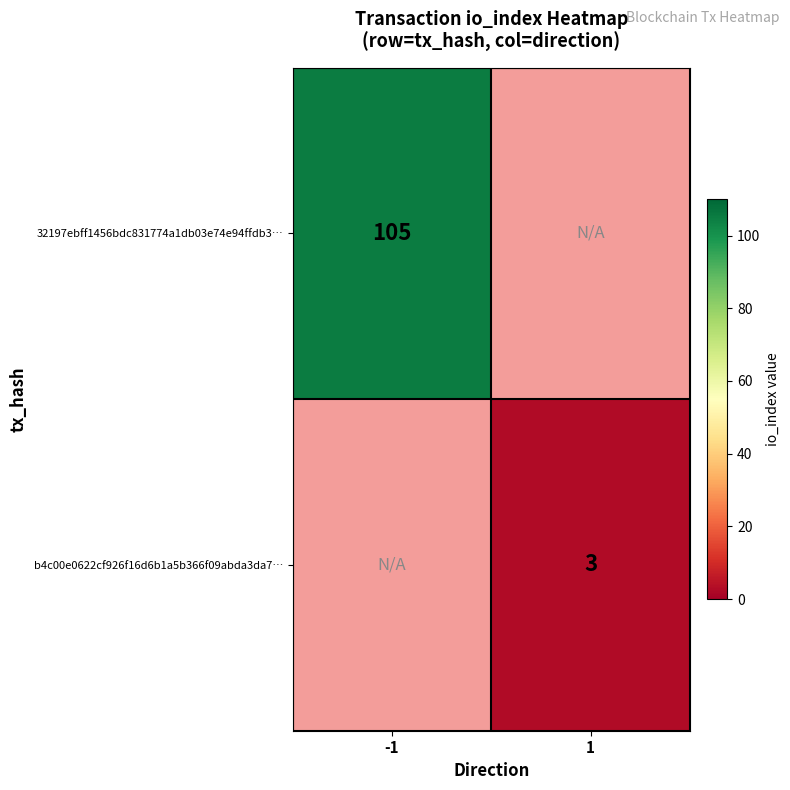

The 32197ebff1456bdc831774a1db03e74e94ffdb3… series shows 50.3 at -1. True or false?

False